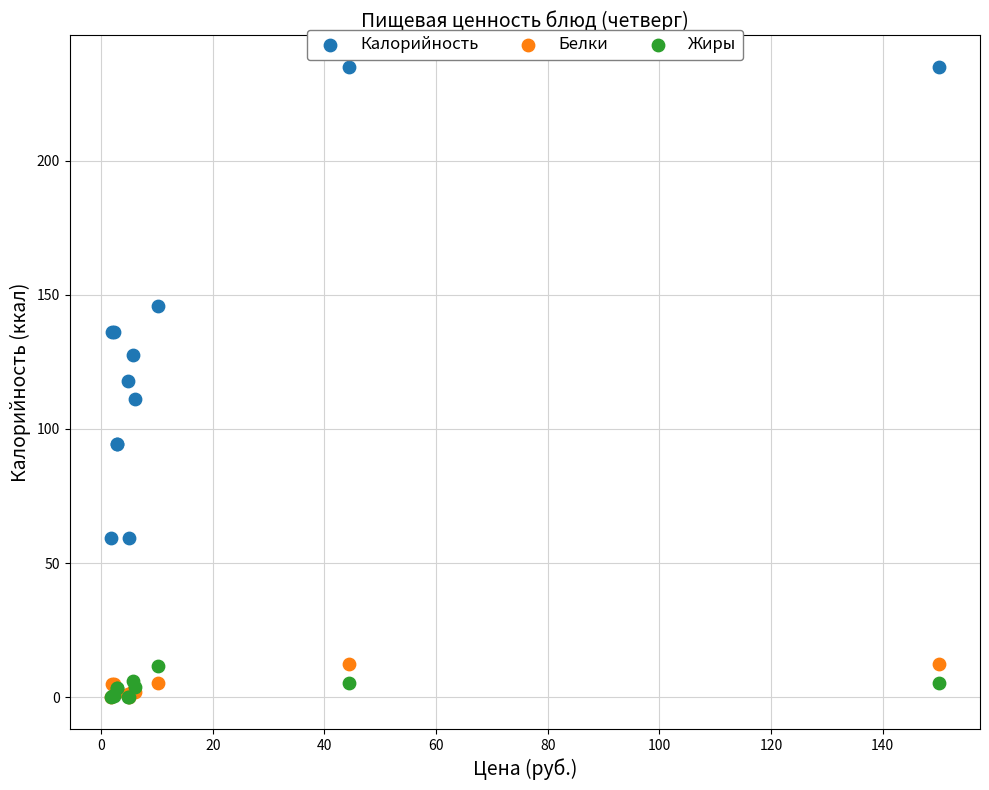

What are all the series names shown in the legend?

Калорийность, Белки, Жиры